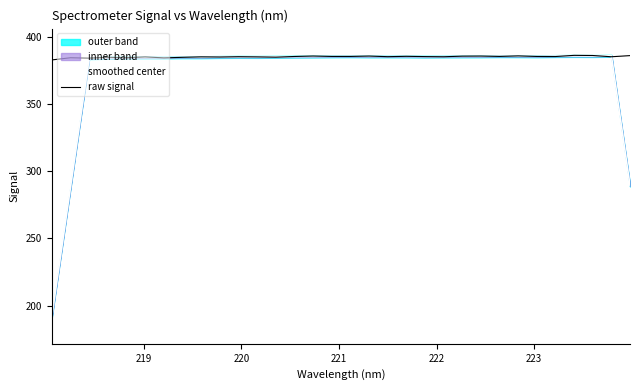

What is the minimum value for smoothed center?

191.8